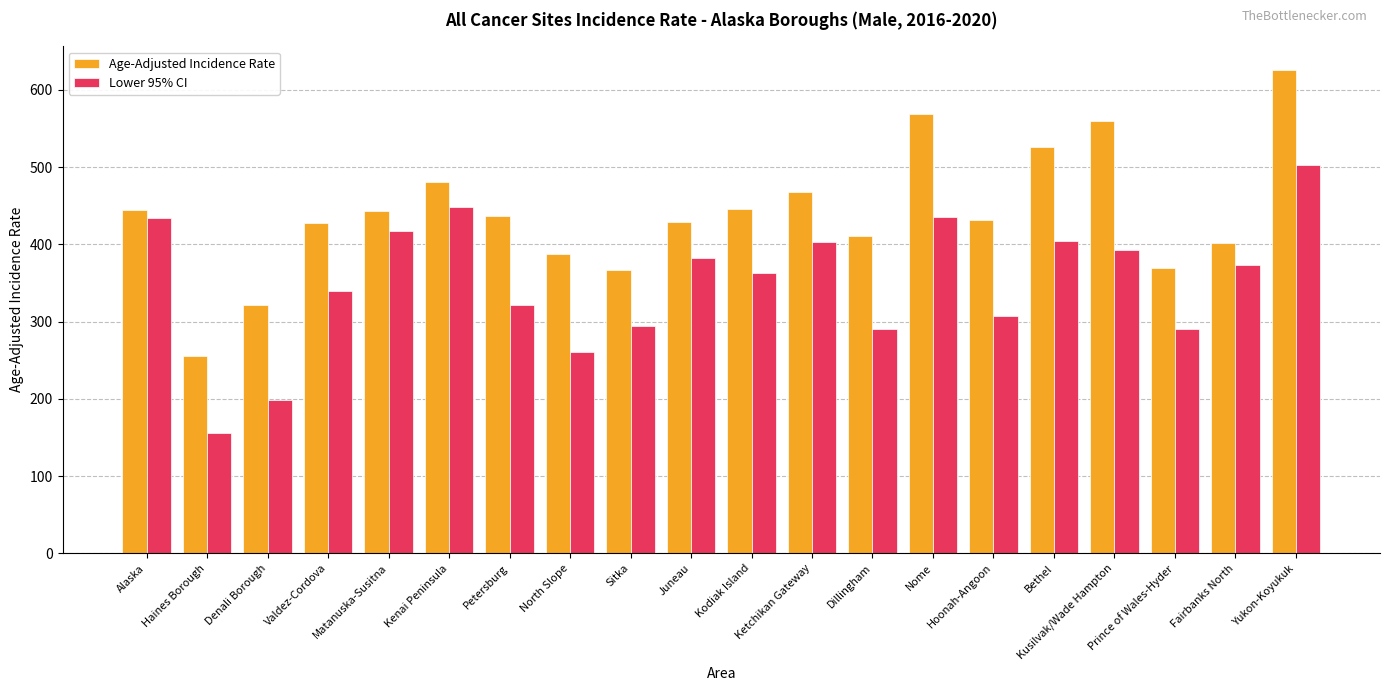

What is the total value across all series at Kodiak Island?

808.6